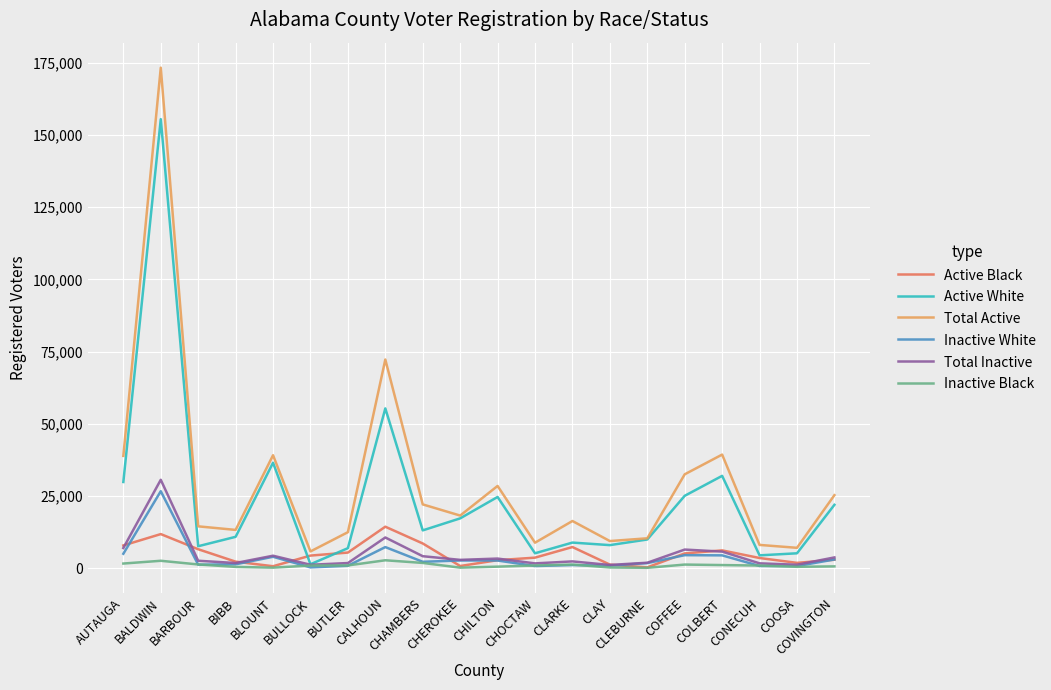

Which series has the largest range (max minus min)?

Total Active